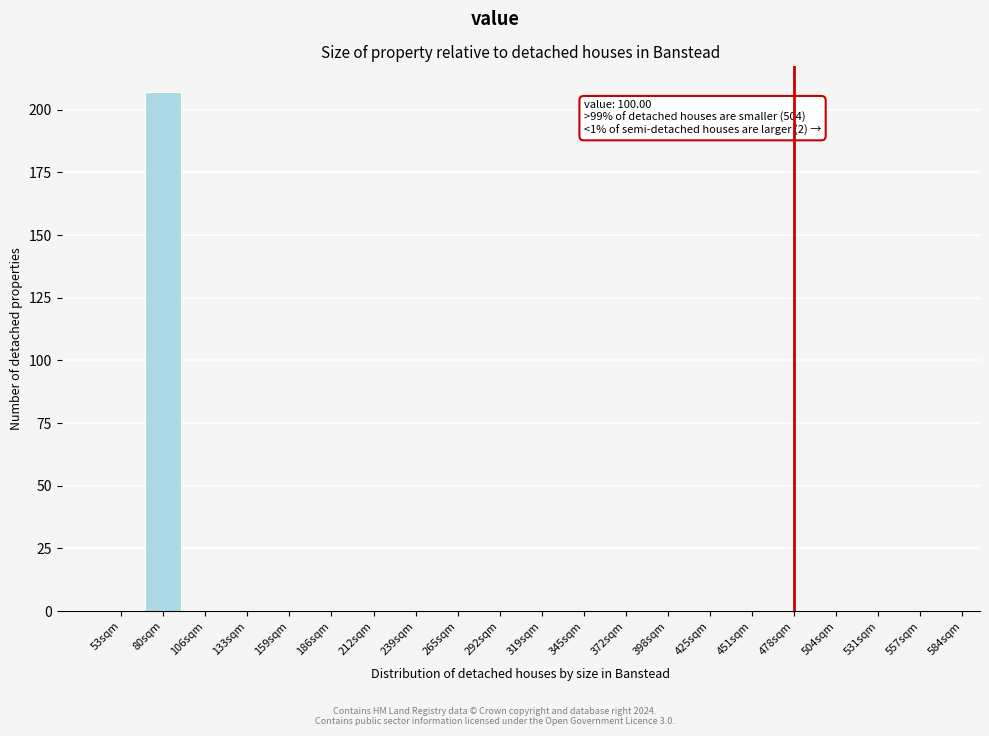

Reading left to right, what are all the values shown in this chart?

53sqm=0	80sqm=207	106sqm=0	133sqm=0	159sqm=0	186sqm=0	212sqm=0	239sqm=0	265sqm=0	292sqm=0	319sqm=0	345sqm=0	372sqm=0	398sqm=0	425sqm=0	451sqm=0	478sqm=0	504sqm=0	531sqm=0	557sqm=0